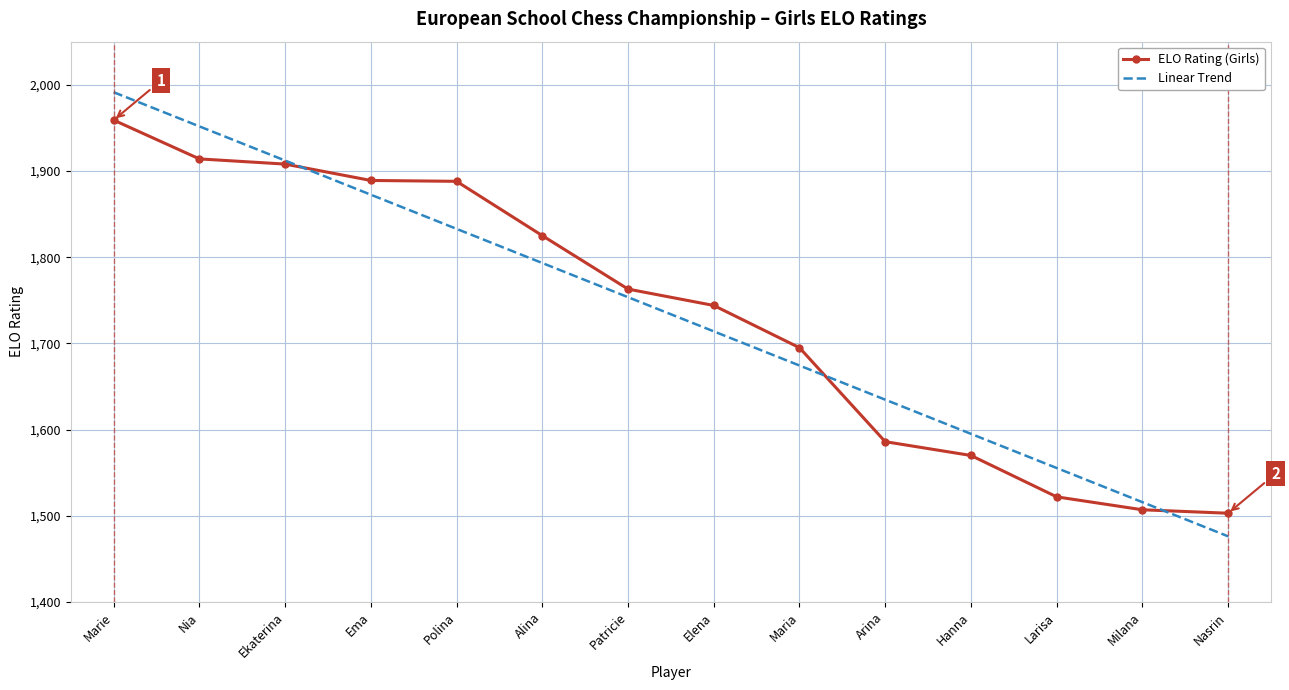

At how many categories does at least one series exceed 1815?

6